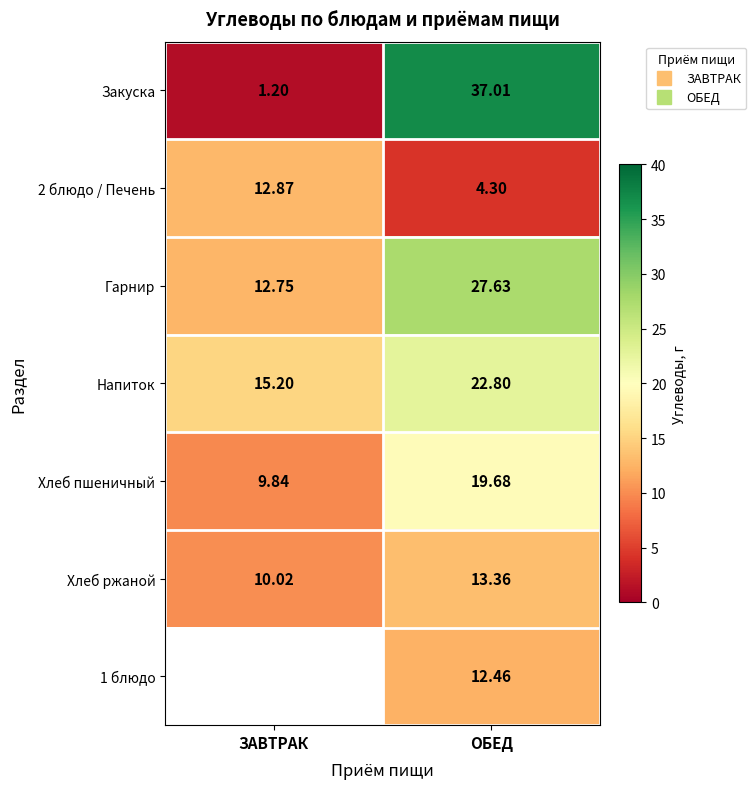

True or false: Закуска has a value of 2.0 at ЗАВТРАК.

False